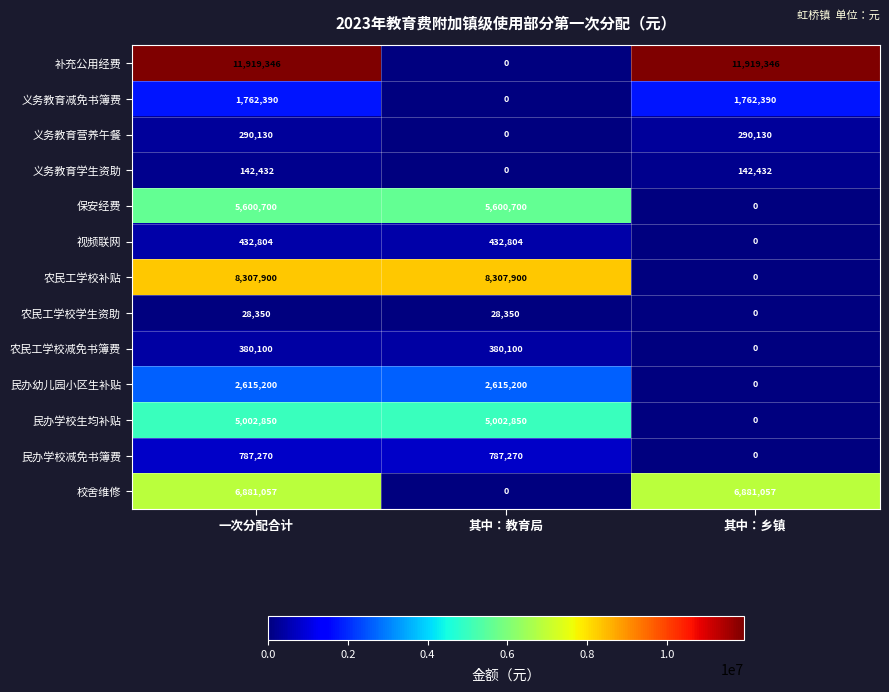

At which label does 民办学校生均补贴 reach its minimum?

其中：乡镇